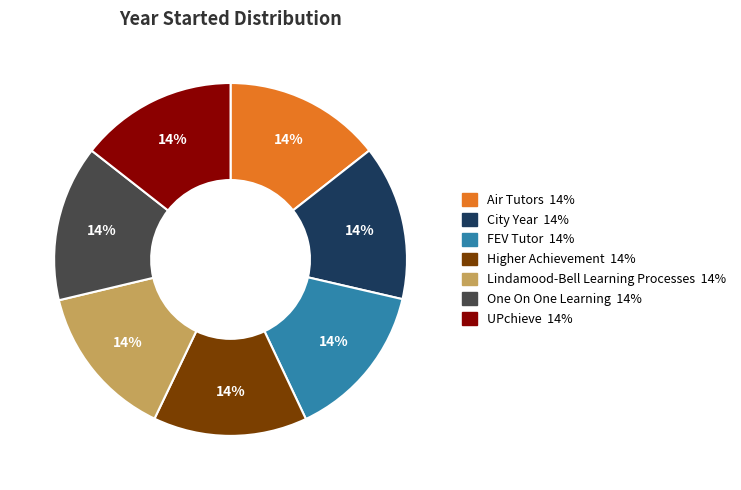

Does any single category account for the majority?

No